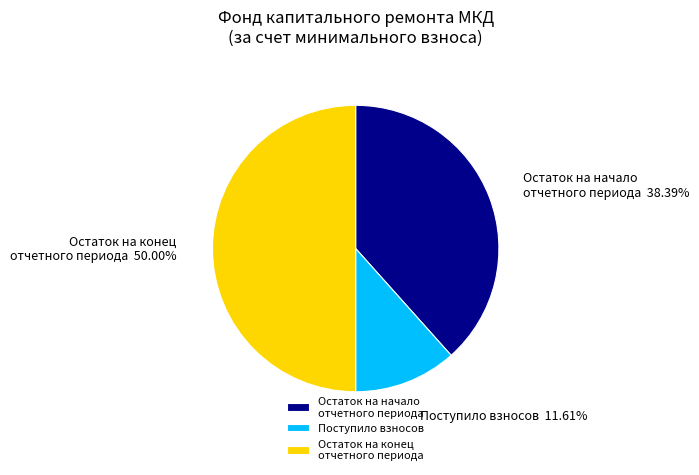

To the nearest percent, what is the difference between the largest and smallest slice percentages?

38%